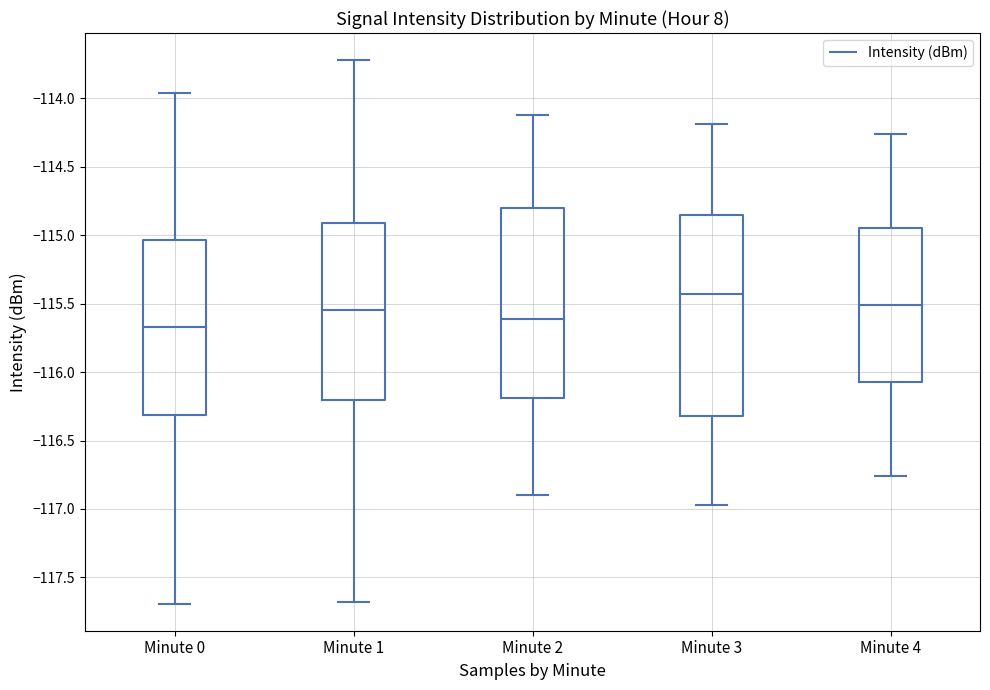

Reading left to right, transcribe this box plot: for each box, give where its median line is, the range the box spans, and where its two whiskers end, as read against the y-axis. The values are not printed on the chart, so give them approximately, as read against the axis.

Minute 0: median -115.65, box -116.30 to -115.05, whiskers -117.70 to -113.95
Minute 1: median -115.55, box -116.20 to -114.90, whiskers -117.70 to -113.70
Minute 2: median -115.60, box -116.20 to -114.80, whiskers -116.90 to -114.10
Minute 3: median -115.45, box -116.30 to -114.85, whiskers -116.95 to -114.20
Minute 4: median -115.50, box -116.05 to -114.95, whiskers -116.75 to -114.25